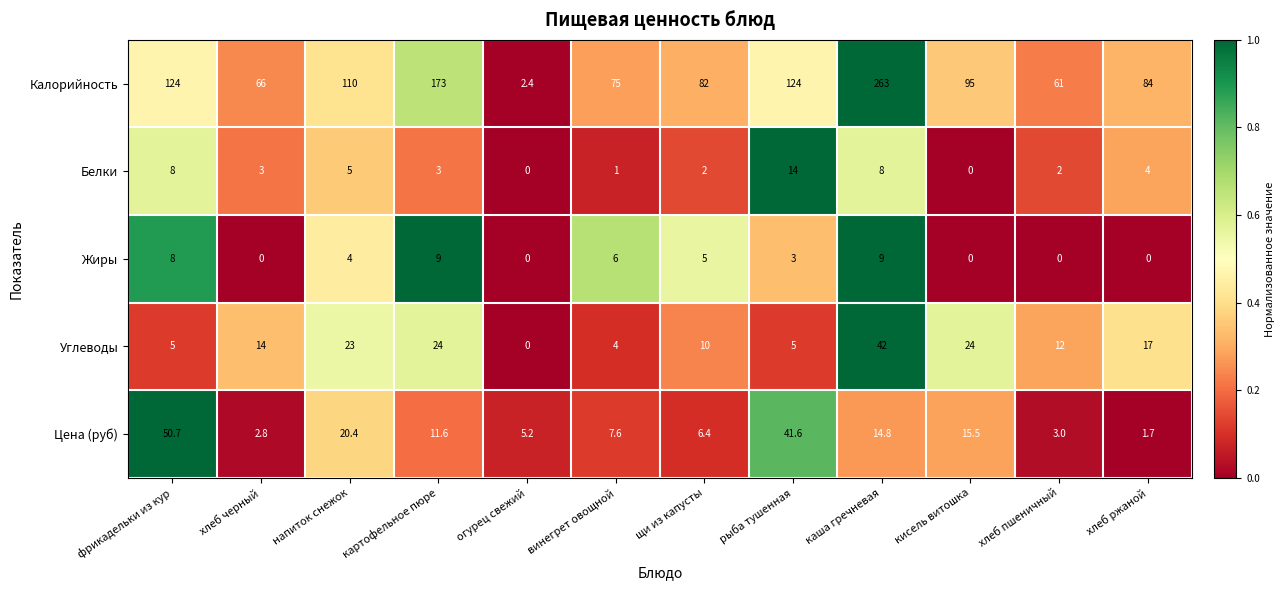

What is the difference between the maximum and minimum values in the Белки series?

14.0